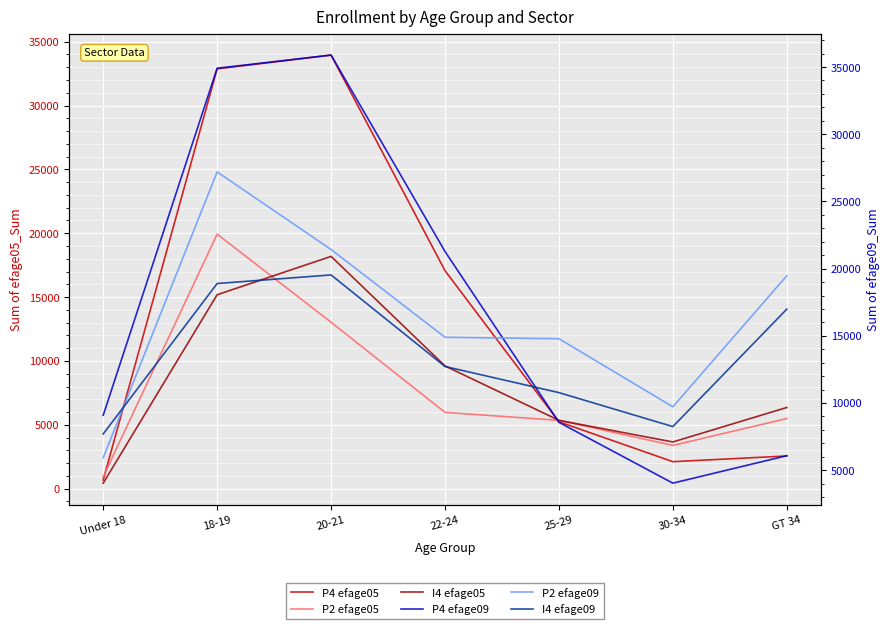

What position from the right is 25-29?

3